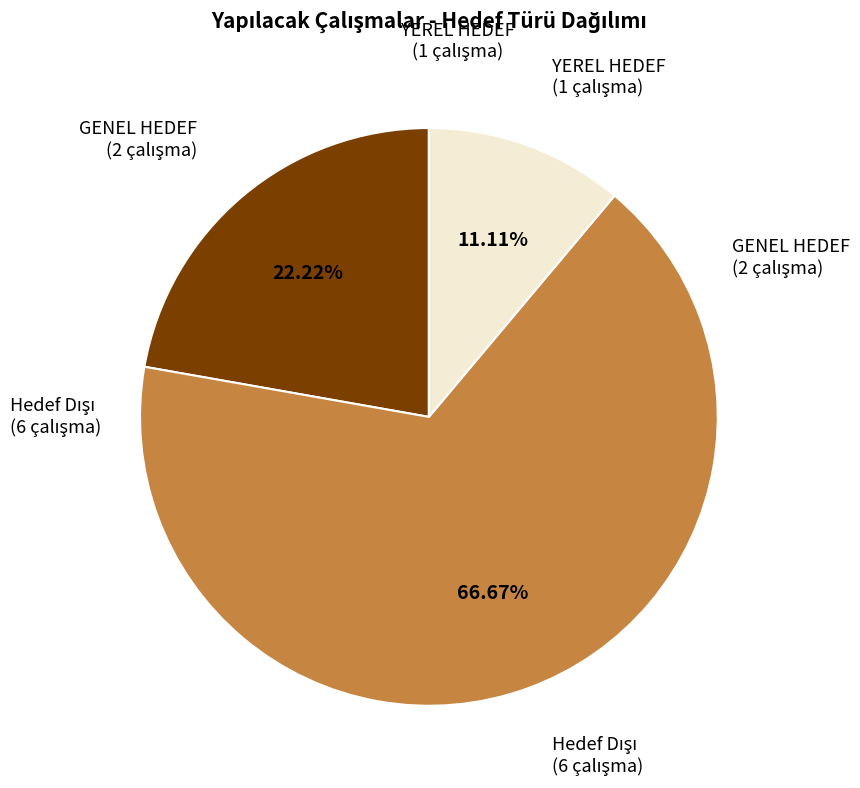

Is there any slice that represents more than half of the pie?

Yes